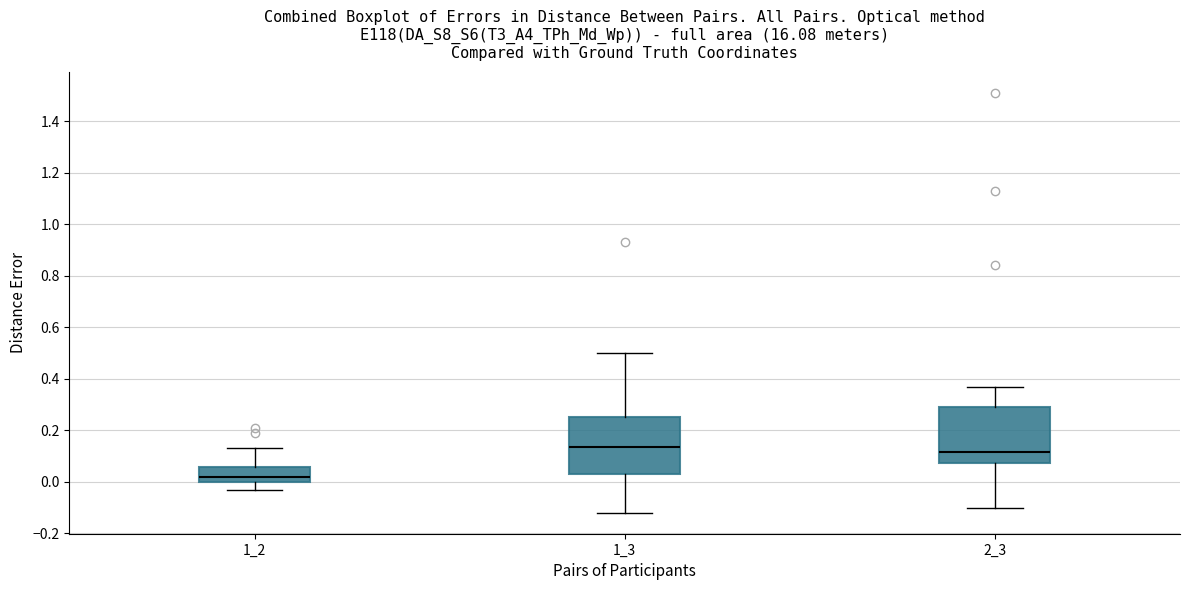

Where does the lower whisker of the box at x = 1_3 end on the y-axis? The values are not printed on the chart, so give them approximately, as read against the axis.

-0.12